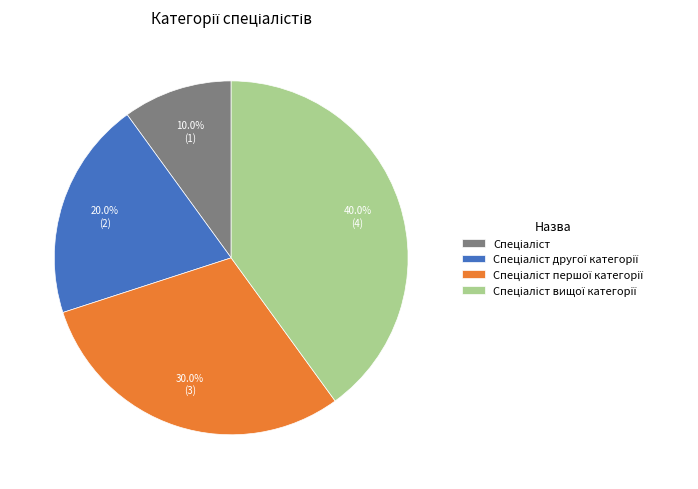

Is there a majority slice in this chart?

No